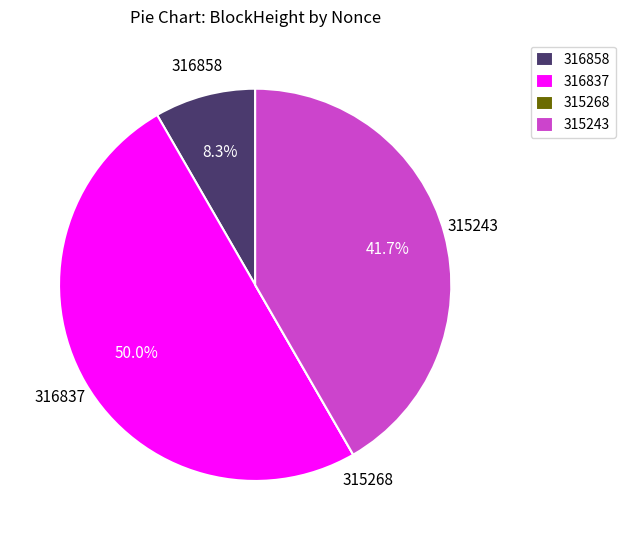

Approximately how many times larger is the value at 316837 compared to 316858?

6.0